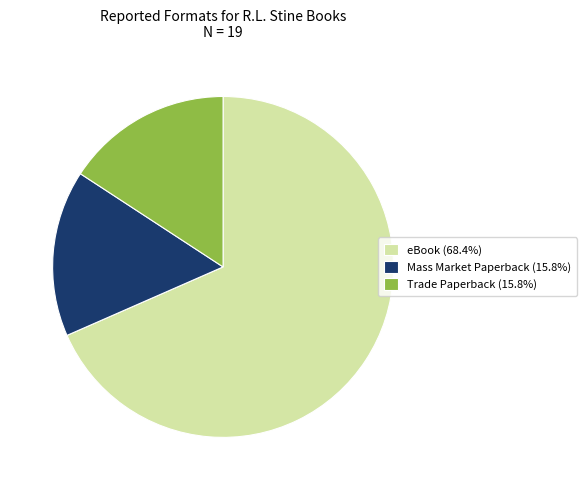

Do eBook (68.4%) and Trade Paperback (15.8%) together represent more than half of the pie?

Yes